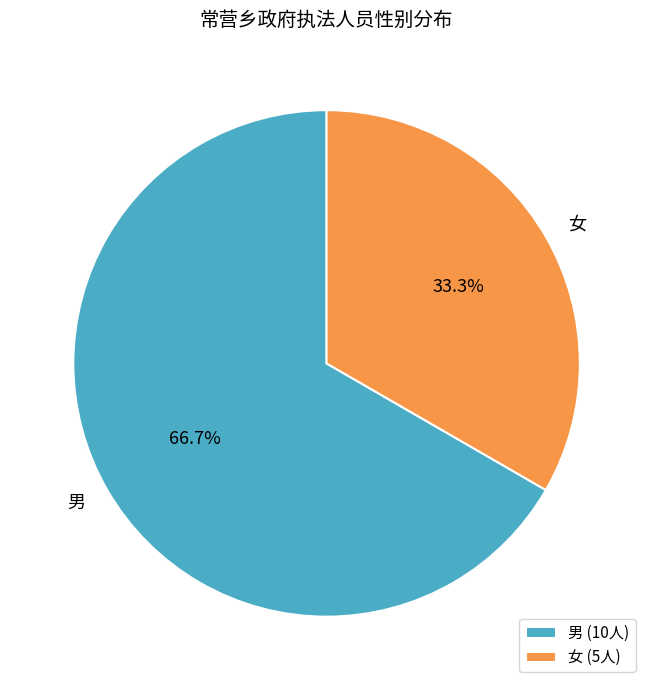

How many segments does this pie chart have?

2